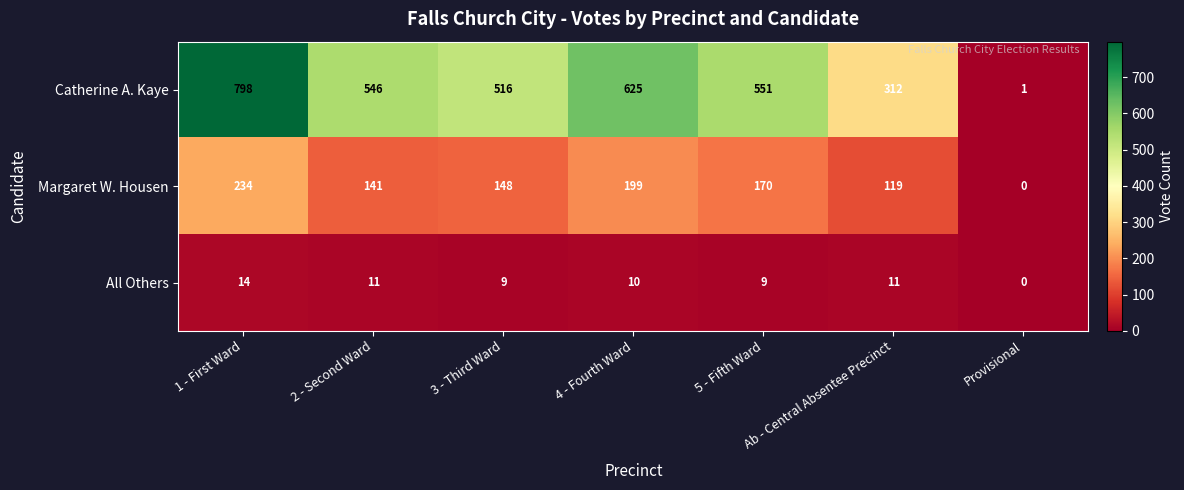

Which series has the largest range (max minus min)?

Catherine A. Kaye